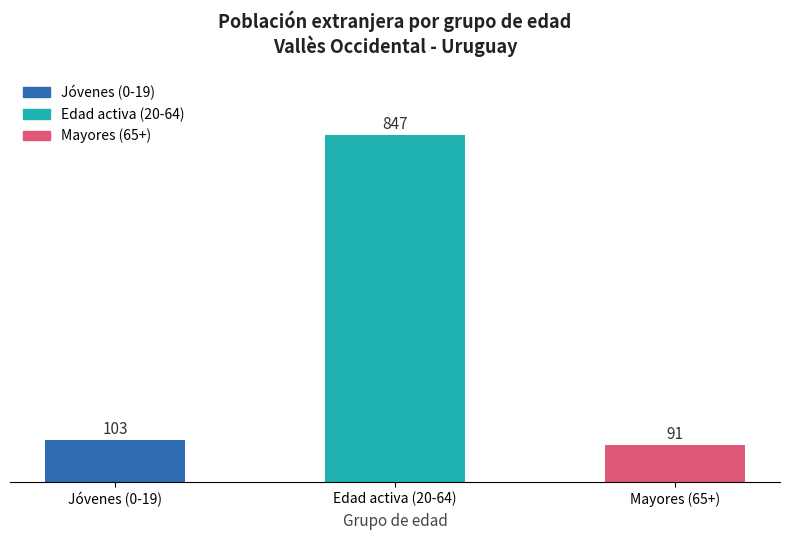

What is the label of the 1st bar from the right?

Mayores (65+)